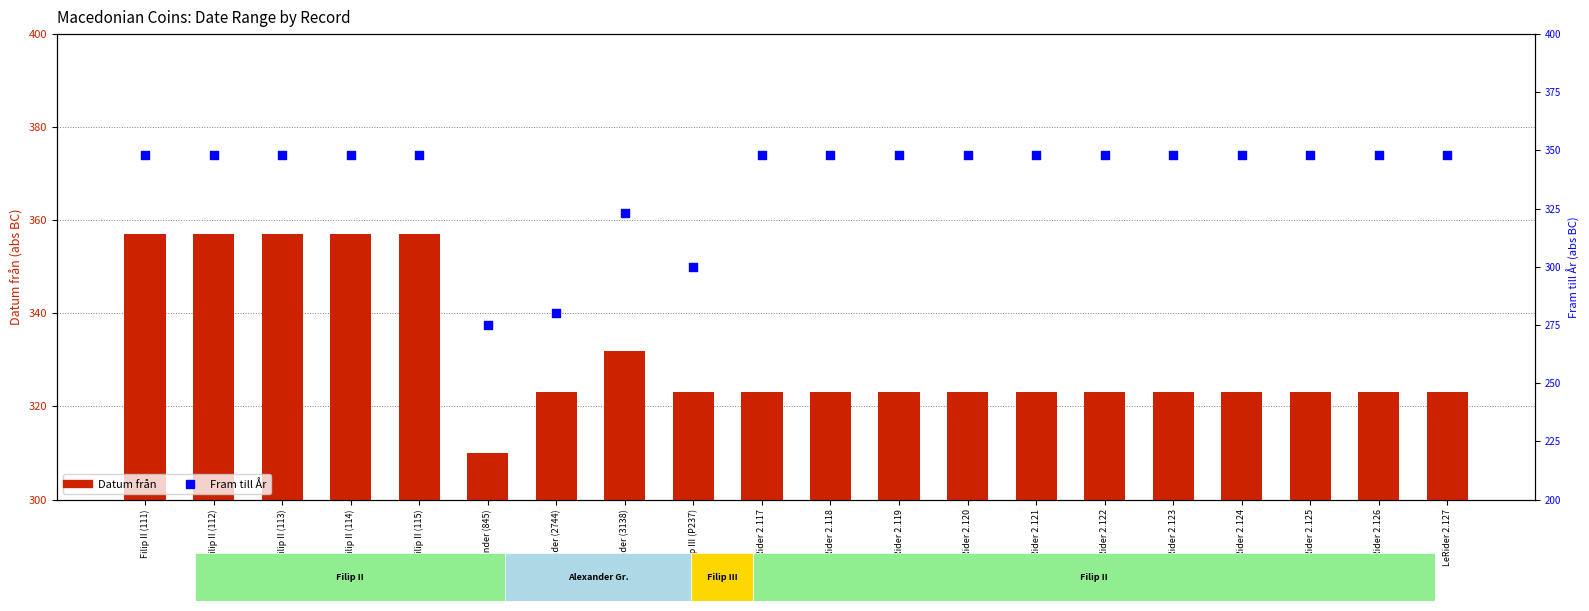

Which series reaches the minimum Y coordinate?

Fram till År